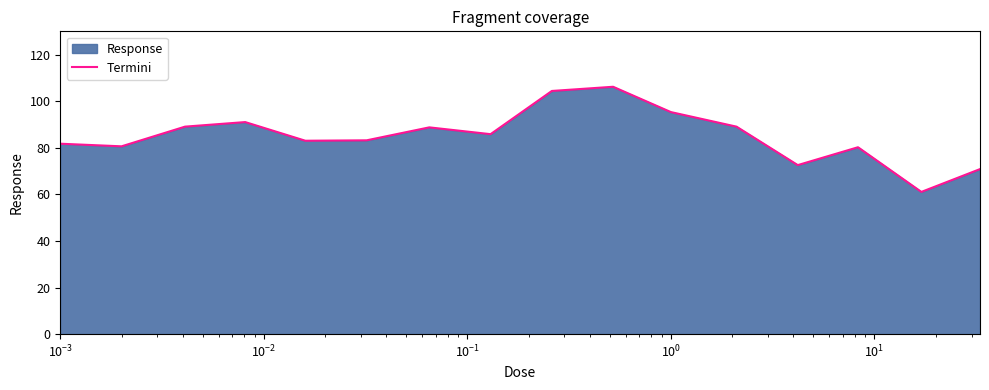

What is the greatest value displayed?

106.2